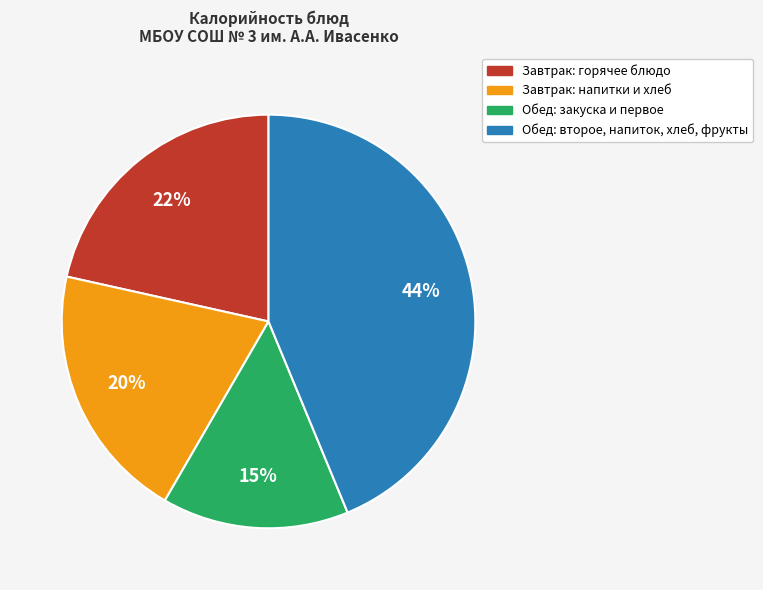

To the nearest percent, what is the difference between the largest and smallest slice percentages?

29%